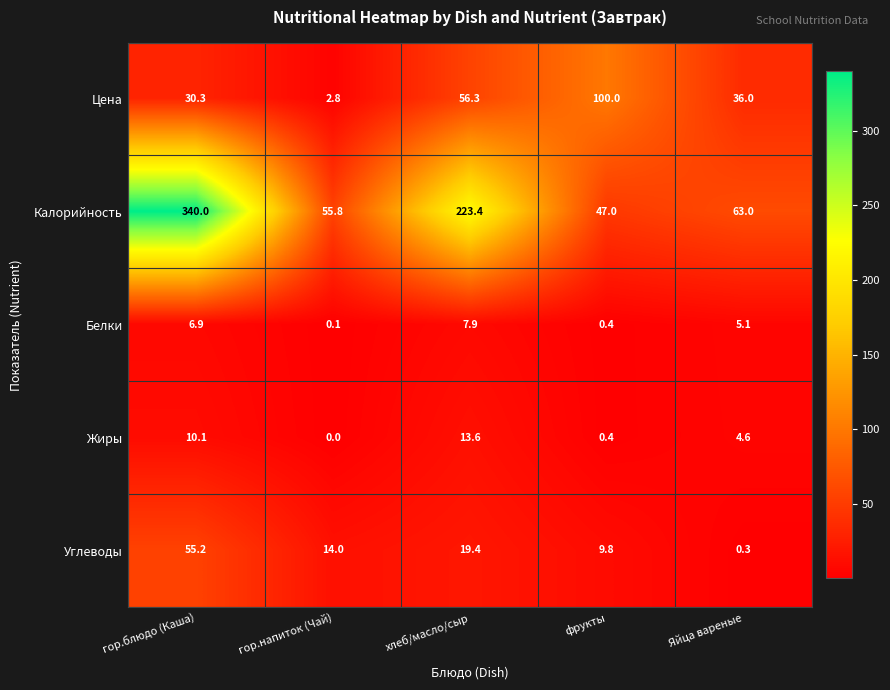

Which category has the lowest value across all series?

гор.напиток (Чай)